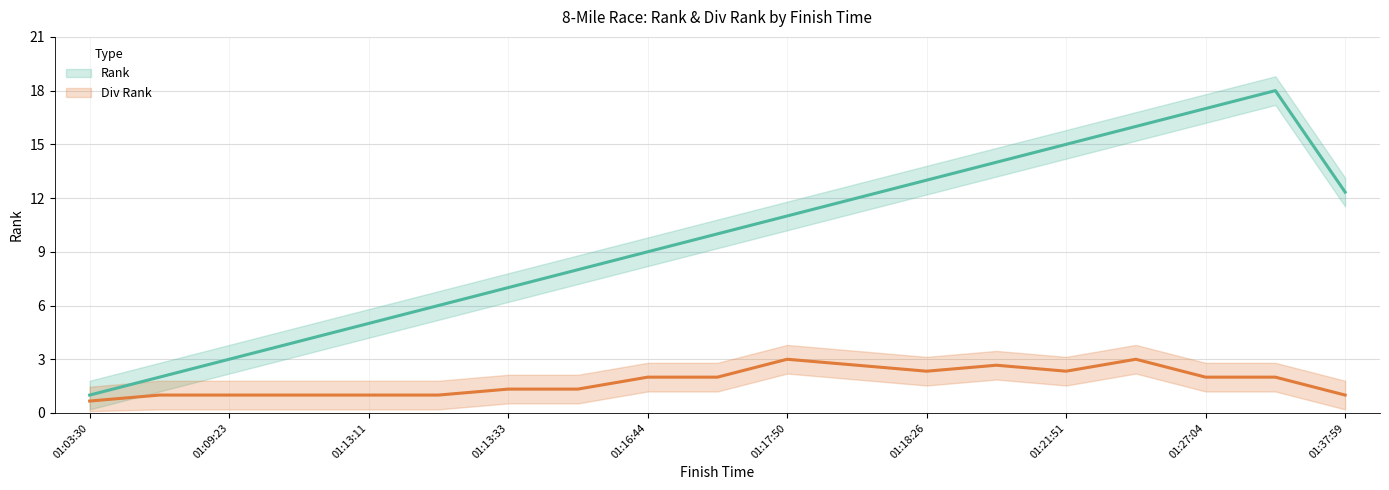

Is it true that Rank equals 5 at 01:09:23?

False